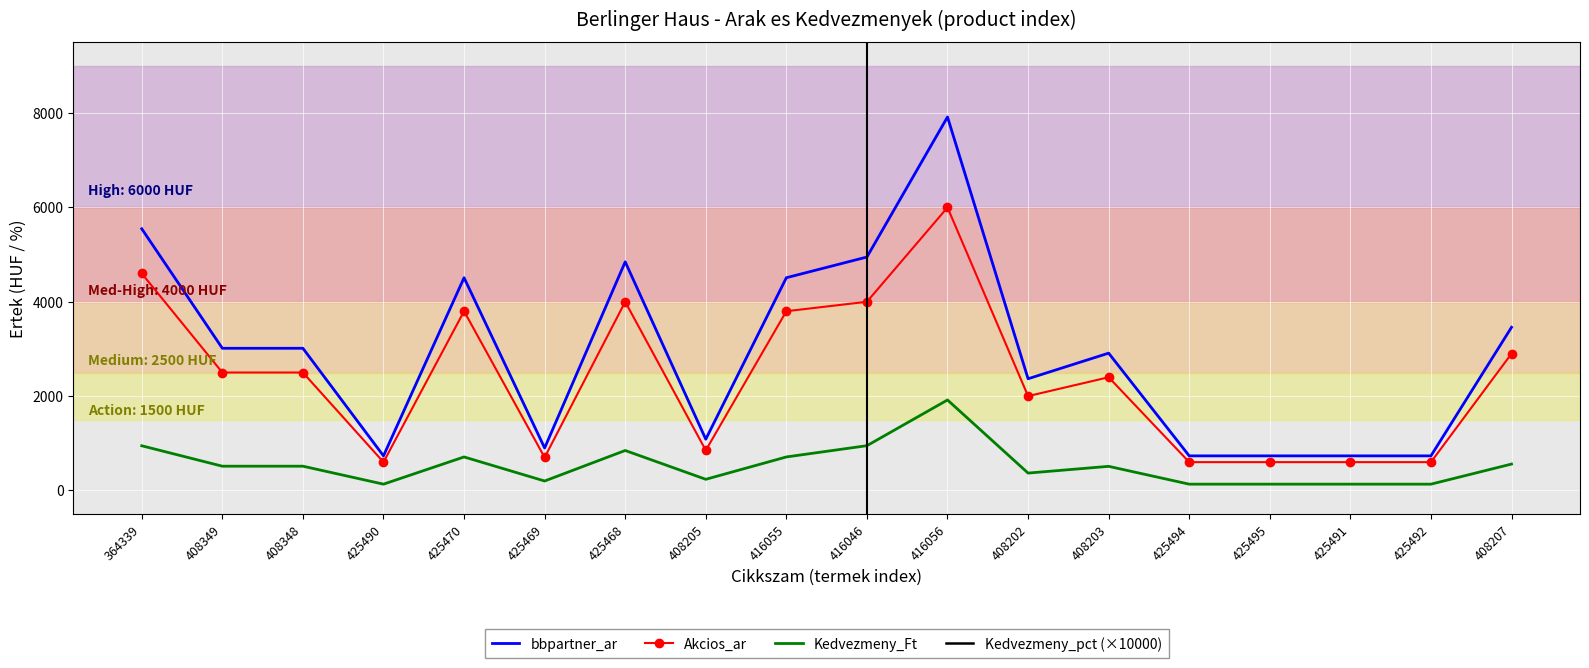

Reading left to right, list all the values displayed in this chart.

bbpartner_ar: 5547.0	3014.0	3014.0	733.0	4510.0	900.0	4847.0	1086.0	4510.0	4949.0	7918.0	2368.0	2911.0	733.0	733.0	733.0	733.0	3459.0
Akcios_ar: 4600.0	2500.0	2500.0	600.0	3800.0	700.0	4000.0	850.0	3800.0	4000.0	6000.0	2000.0	2400.0	600.0	600.0	600.0	600.0	2900.0
Kedvezmeny_Ft: 947.0	514.0	514.0	133.0	710.0	200.0	847.0	236.0	710.0	949.0	1918.0	368.0	511.0	133.0	133.0	133.0	133.0	559.0
Kedvezmeny_pct (×10000): -1707.2	-1705.4	-1705.4	-1814.5	-1574.3	-2222.2	-1747.5	-2173.1	-1574.3	-1917.6	-2422.3	-1554.1	-1755.4	-1814.5	-1814.5	-1814.5	-1814.5	-1616.1